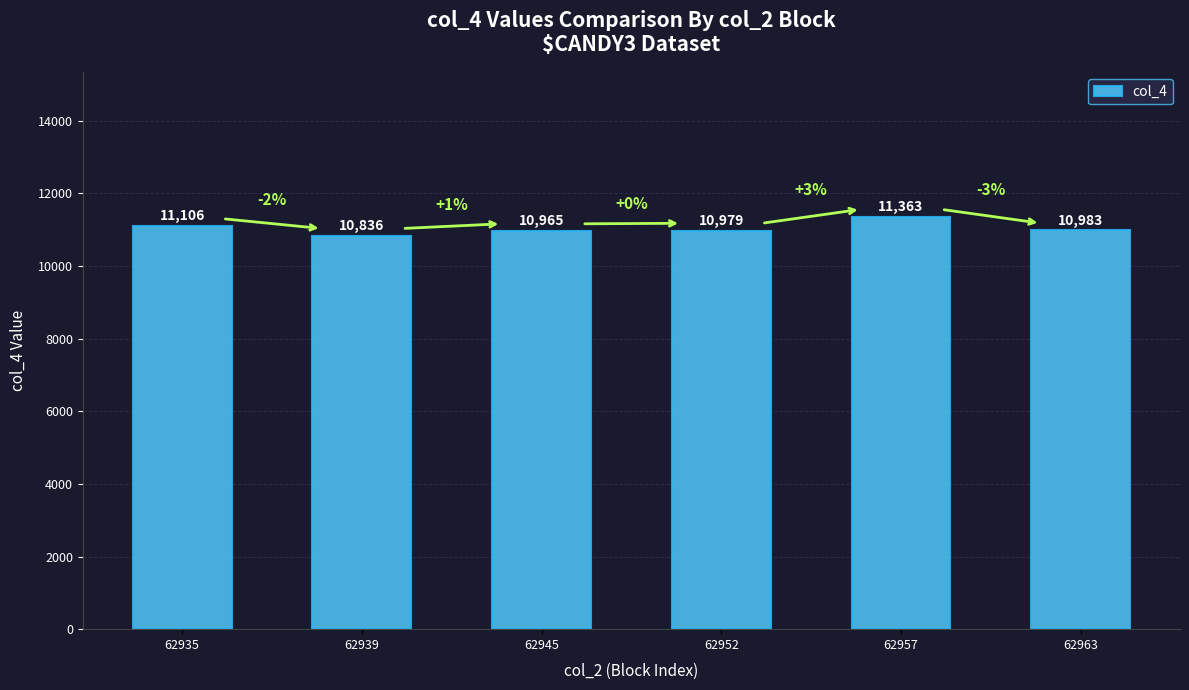

Reading right to left, what are all the values shown in this chart?

62963=10983	62957=11363	62952=10979	62945=10965	62939=10836	62935=11106